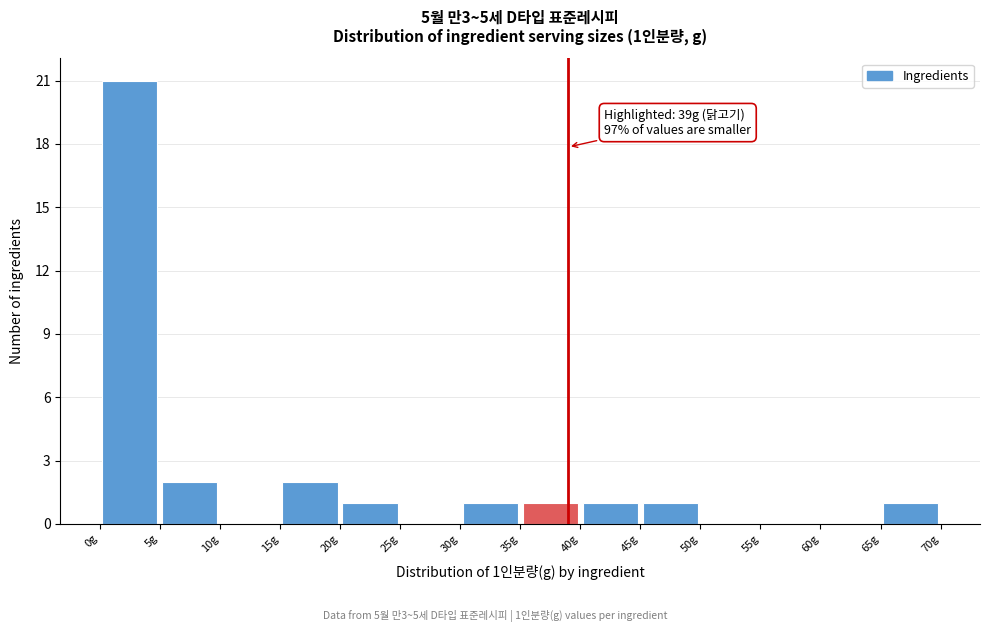

Over which range of the x-axis is the bar tallest?

0 to 5